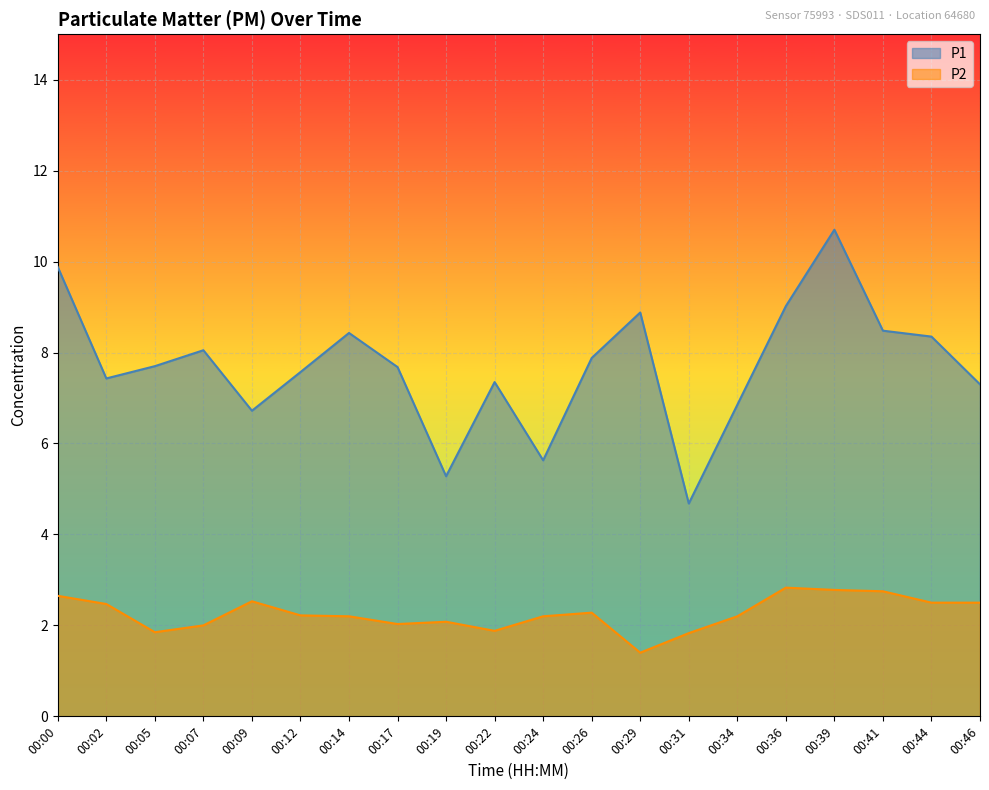

True or false: P2 has a value of 3.0 at 00:34.

False